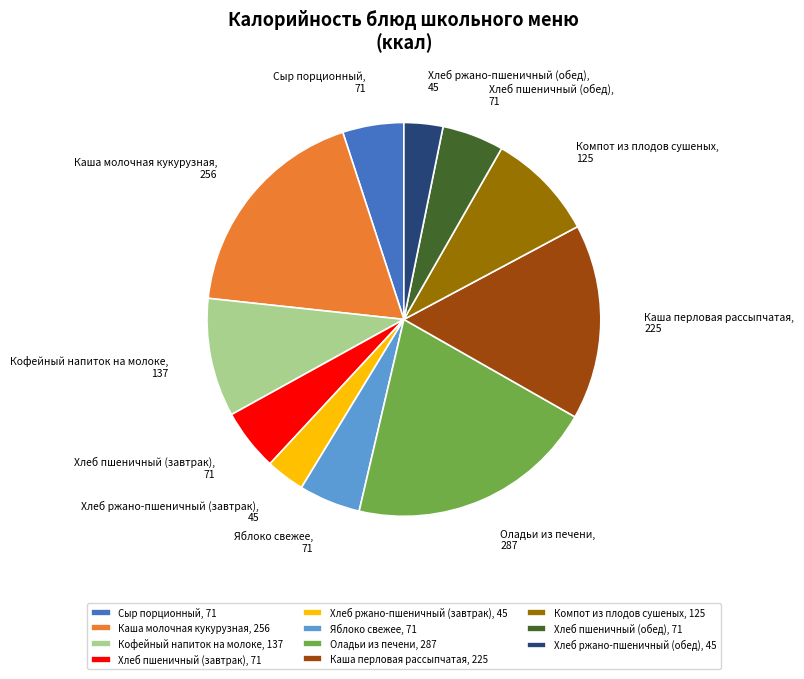

Between Компот из плодов сушеных and Кофейный напиток на молоке, which is larger?

Кофейный напиток на молоке